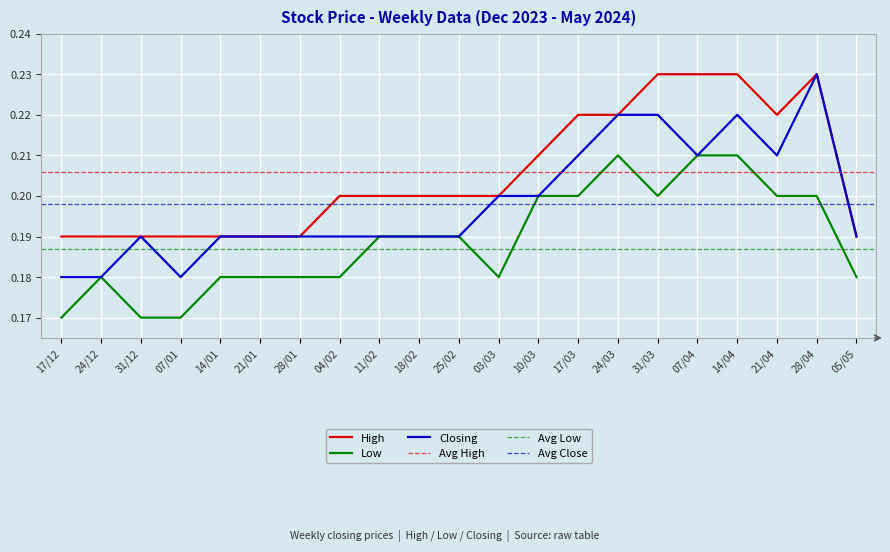

Which has a higher value, 11/02 or 04/02?

11/02